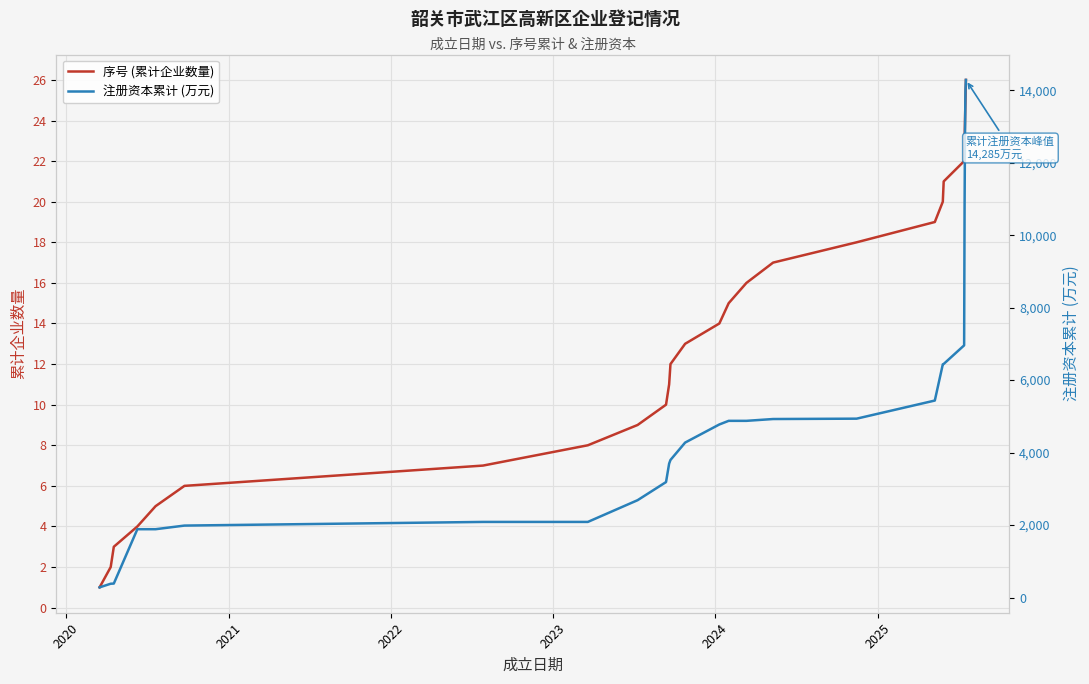

Does the chart display data point markers on the line(s)?

No